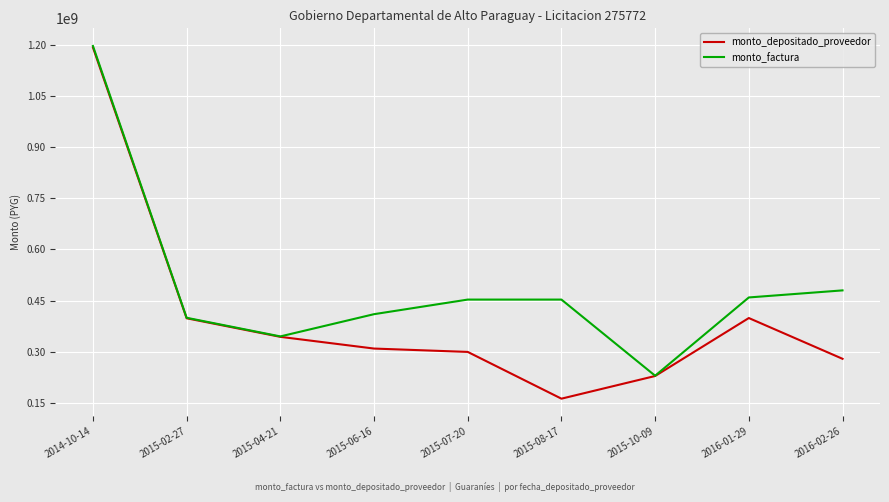

What value does the monto_factura series have at 2014-10-14?

1197938931